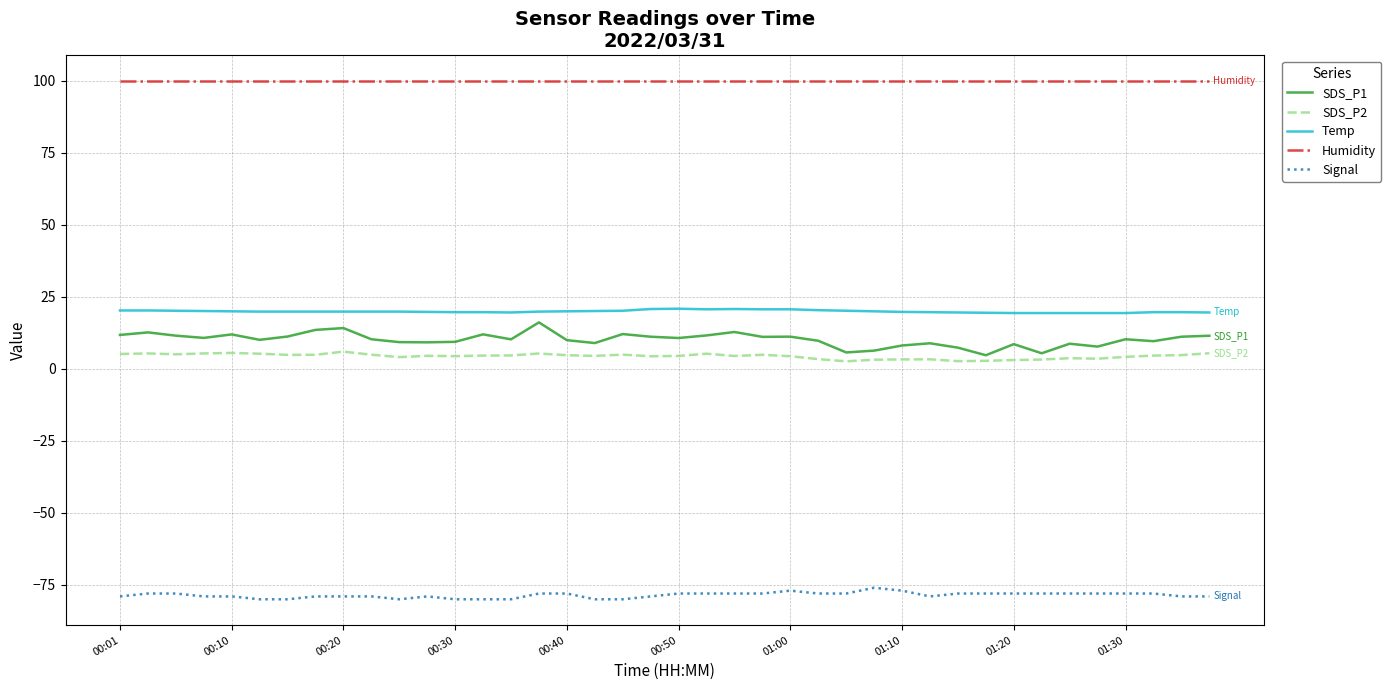

What is the greatest value displayed?

99.9